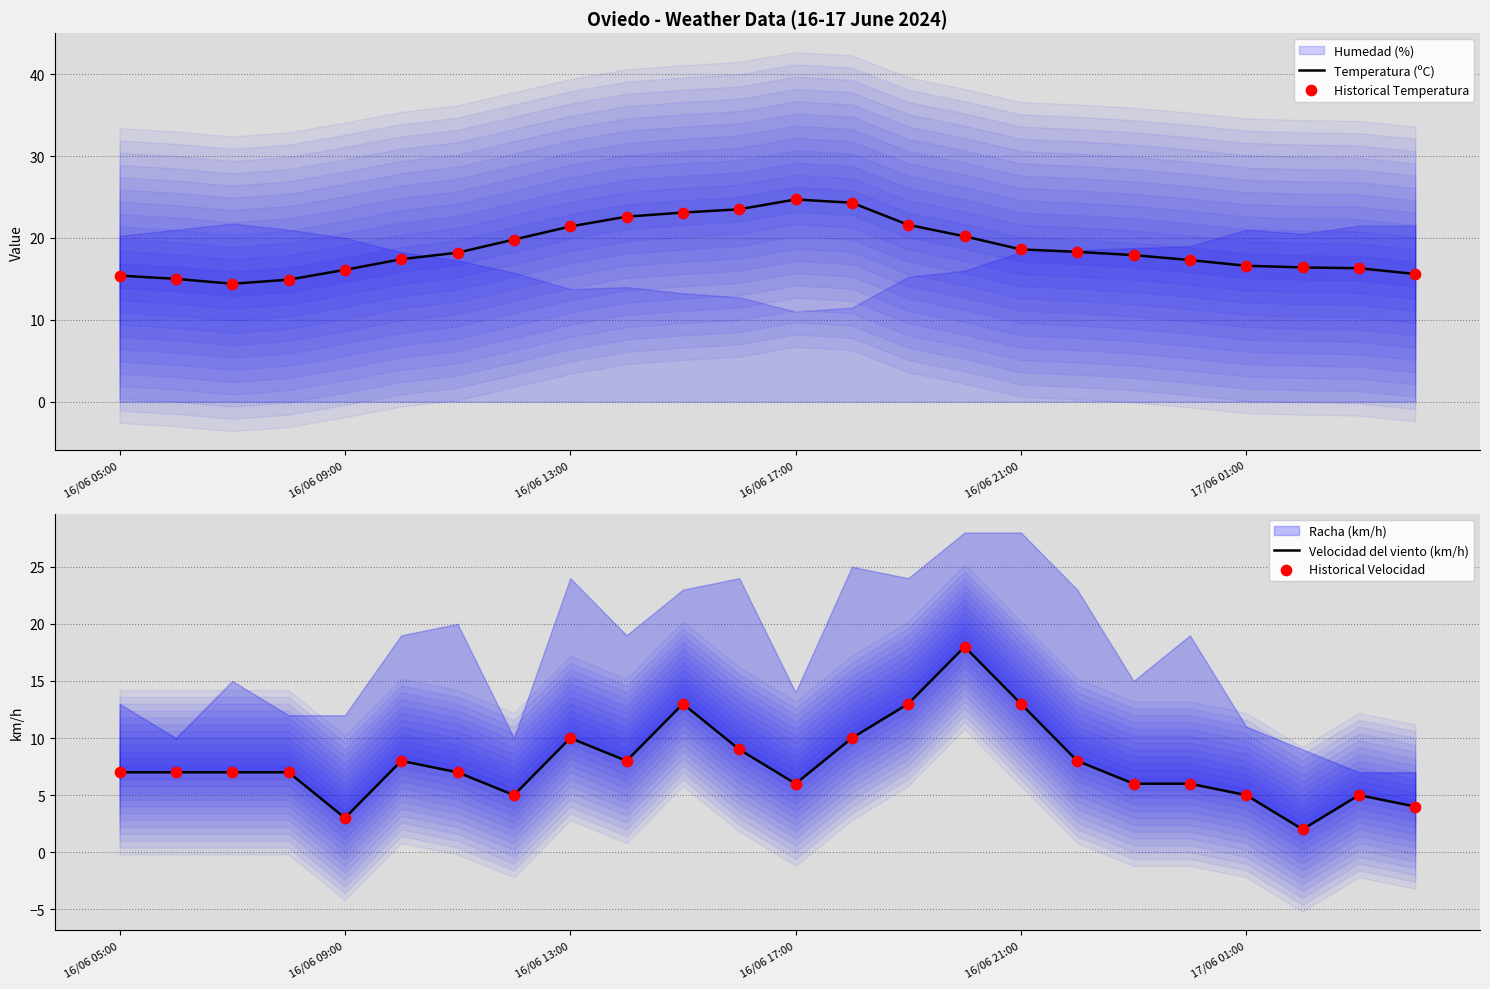

At which category is the sum across all series the highest?

15